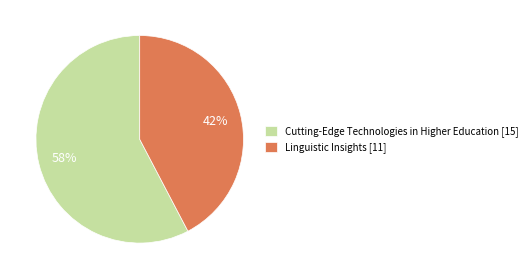

Which category has the biggest portion of the pie?

Cutting-Edge Technologies in Higher Education